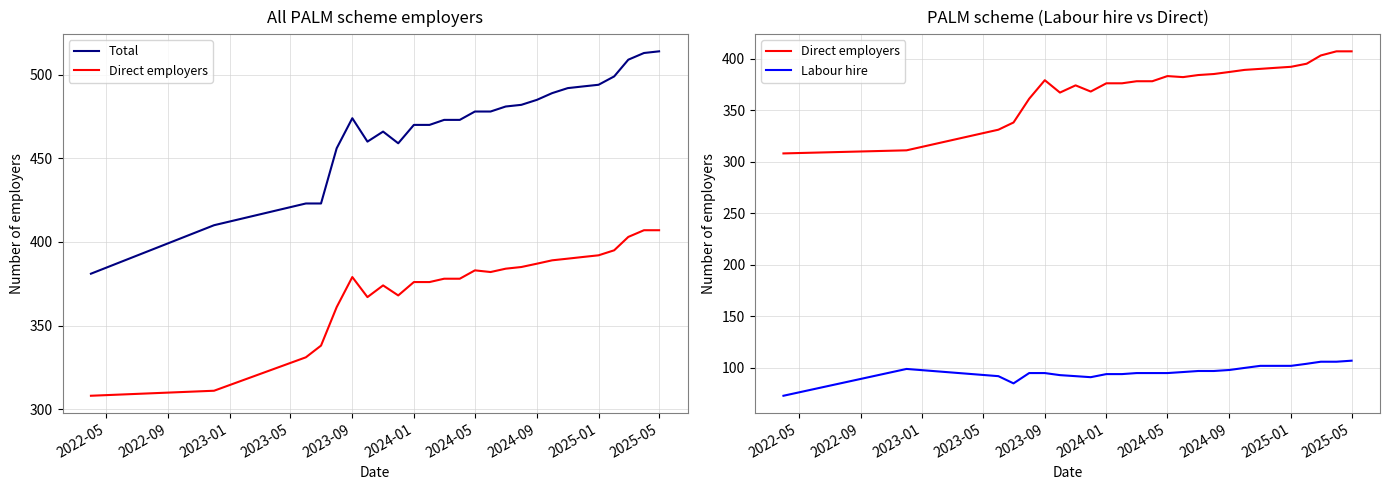

Reading right to left, list all the values displayed in this chart.

Total: 514	513	509	499	494	493	492	489	485	482	481	478	478	473	473	470	470	459	466	460	474	456	423	423	410	381
Direct employers: 407	407	403	395	392	391	390	389	387	385	384	382	383	378	378	376	376	368	374	367	379	361	338	331	311	308
Labour hire: 107	106	106	104	102	102	102	100	98	97	97	96	95	95	95	94	94	91	92	93	95	95	85	92	99	73